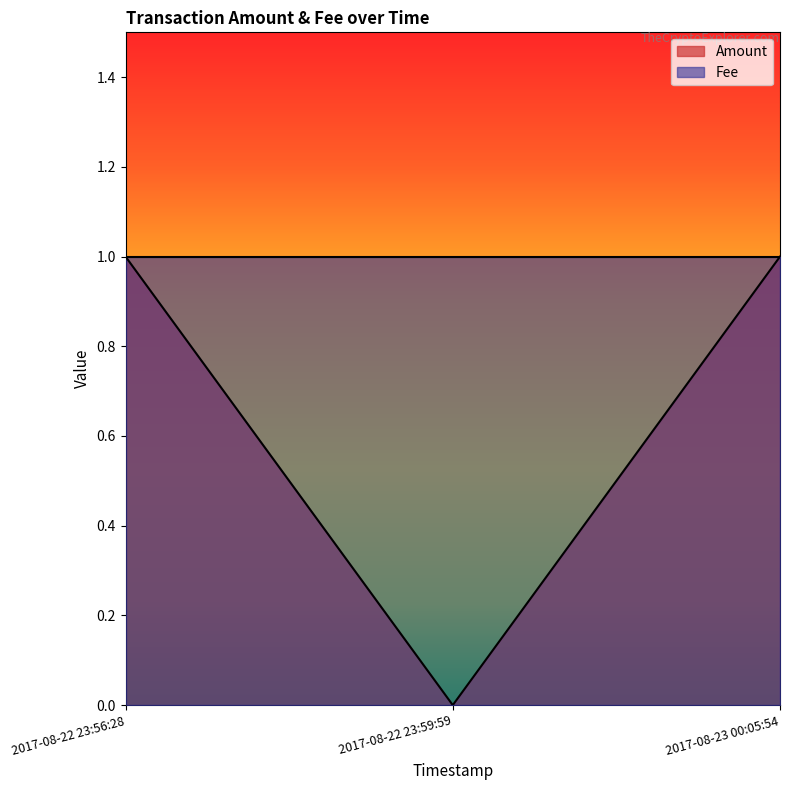

How many values are above zero?

2